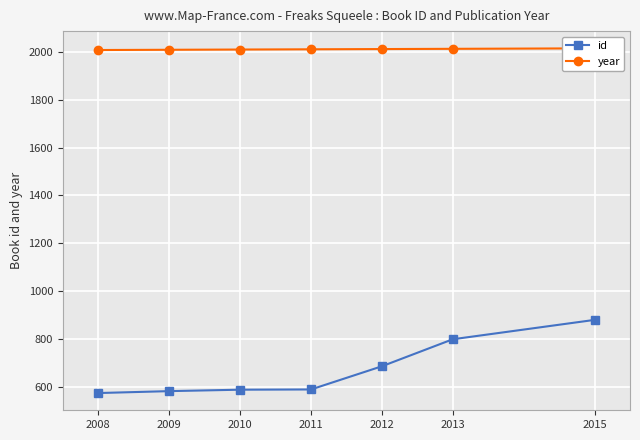

Does the chart display data point markers on the line(s)?

Yes